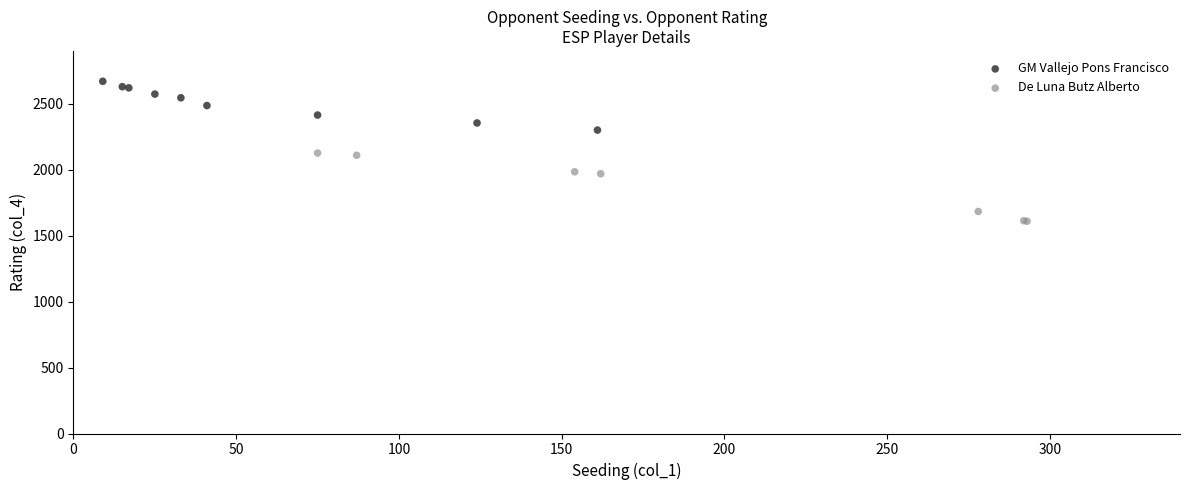

Which series reaches the maximum Y coordinate?

GM Vallejo Pons Francisco